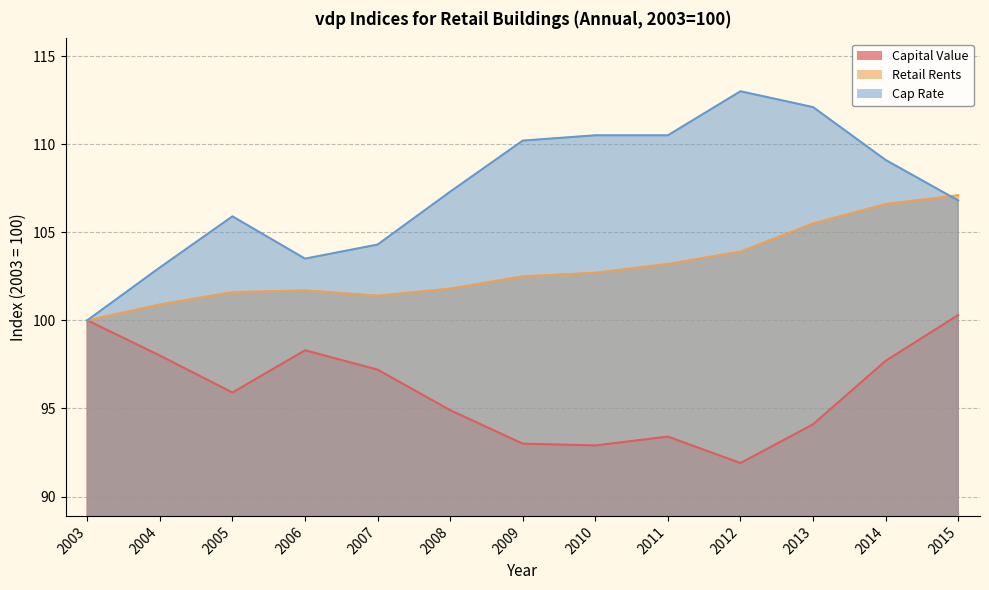

How many data points in Retail Rents are above 102?

7